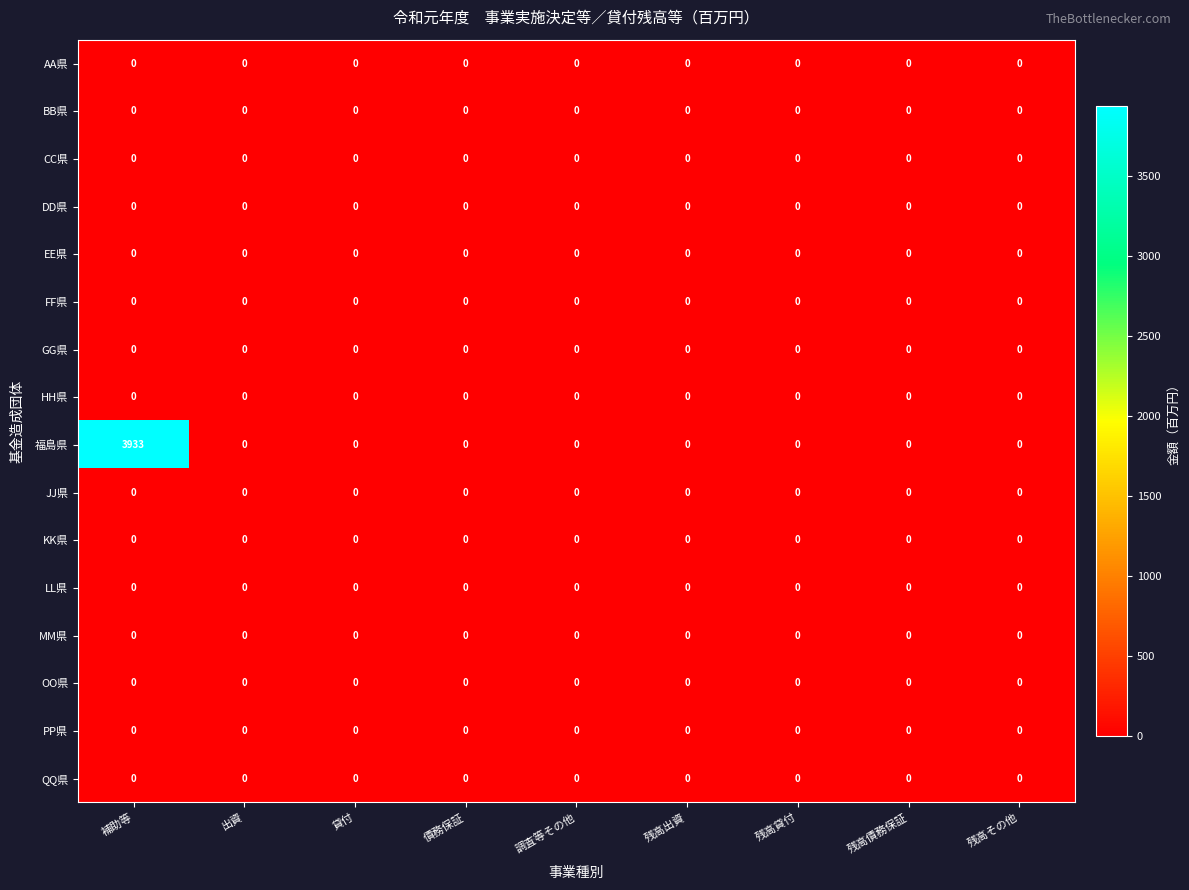

The LL県 series shows 0 at 出資. True or false?

True